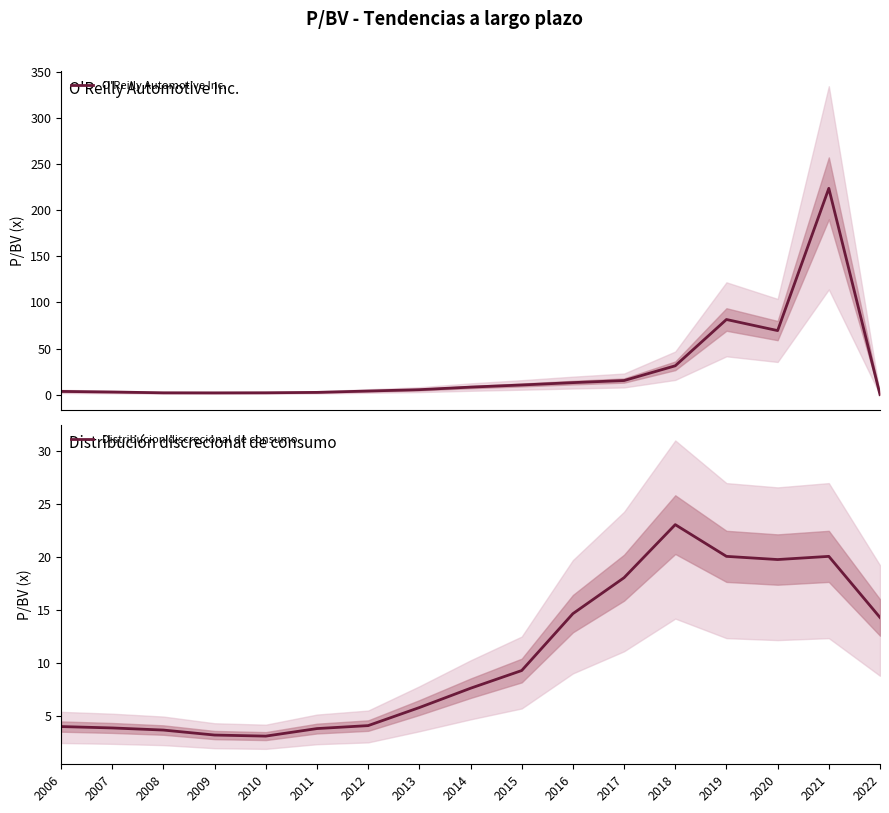

Reading right to left, what are all the values shown in this chart?

O'Reilly Automotive Inc.: 2022=0.0	2021=223.9	2020=69.5	2019=81.5	2018=31.3	2017=15.3	2016=13.0	2015=10.5	2014=8.2	2013=5.4	2012=3.9	2011=2.4	2010=2.0	2009=1.9	2008=2.0	2007=2.8	2006=3.5
Distribucion discrecional de consumo: 2022=14.3	2021=20.1	2020=19.8	2019=20.1	2018=23.1	2017=18.1	2016=14.7	2015=9.3	2014=7.6	2013=5.8	2012=4.1	2011=3.8	2010=3.1	2009=3.2	2008=3.7	2007=3.9	2006=4.0